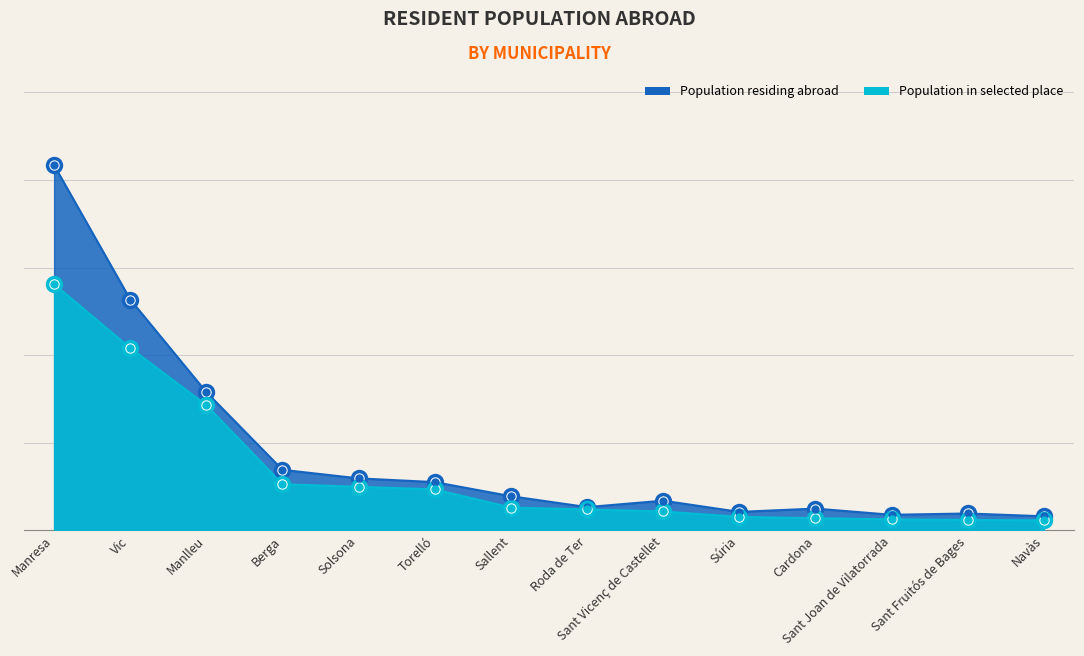

Which has a higher value, Berga or Torelló?

Berga